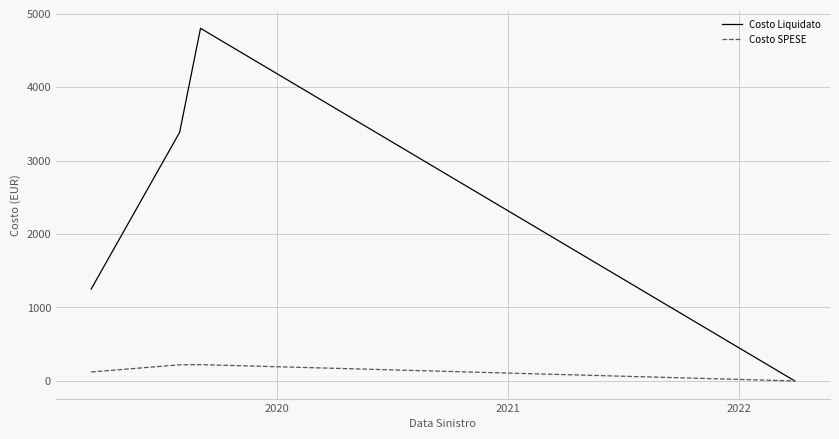

True or false: Costo SPESE has more than 1 interior local peaks.

False